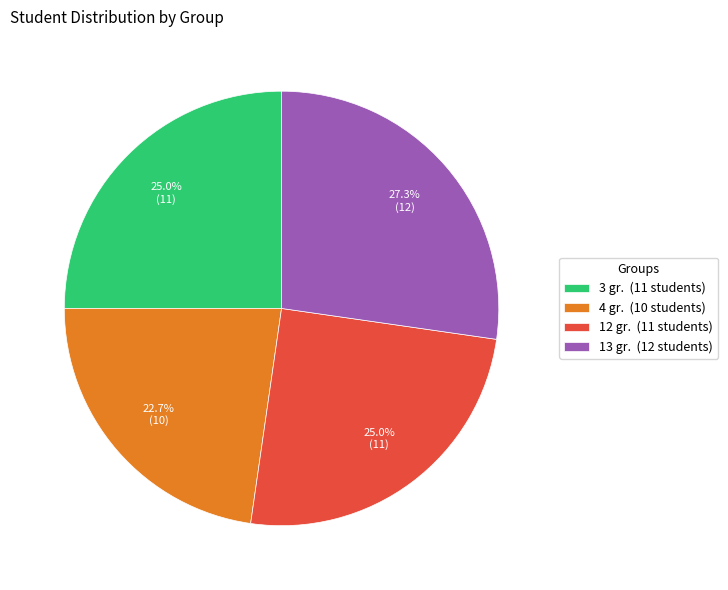

The 3 gr. slice represents 25% of the pie. True or false?

True